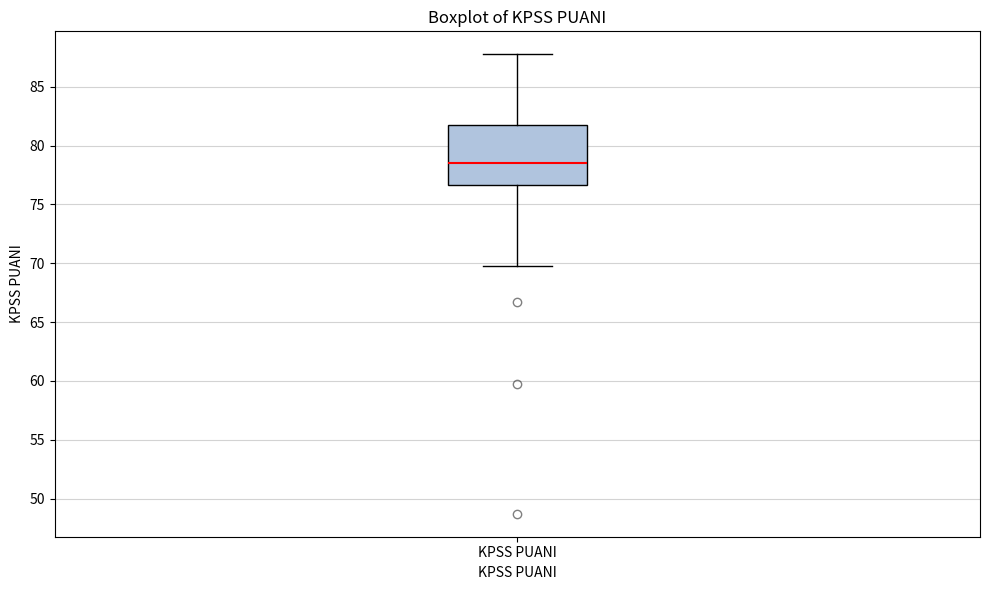

Read this box plot against the y-axis: the position of the median line, the range covered by the box, and the ends of both whiskers. The values are not printed on the chart, so give them approximately, as read against the axis.

median 78.5, box 76.5 to 82.0, whiskers 69.5 to 88.0